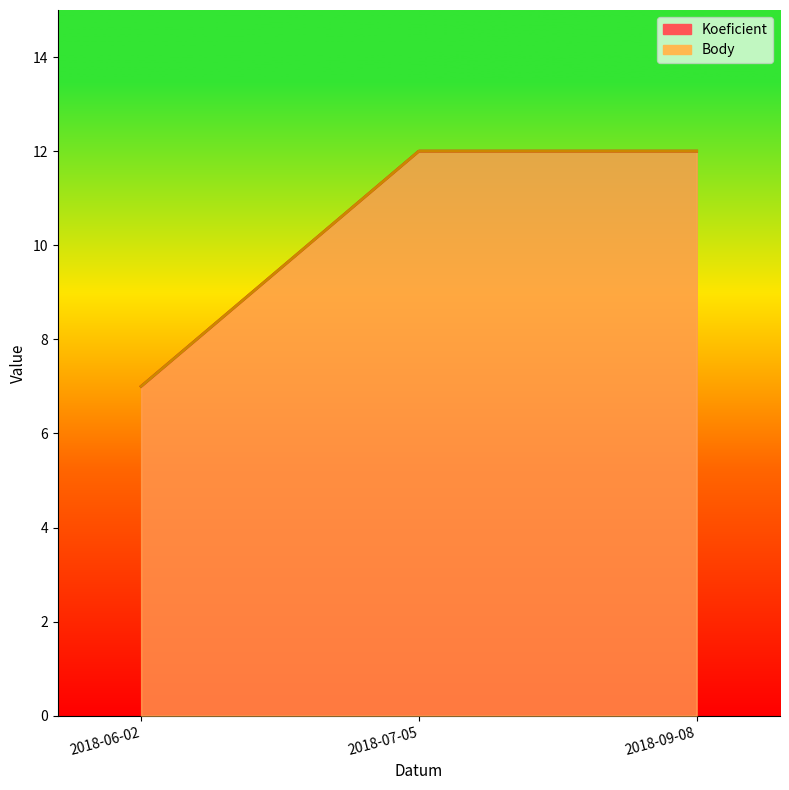

What is the sum of all Body values?

31